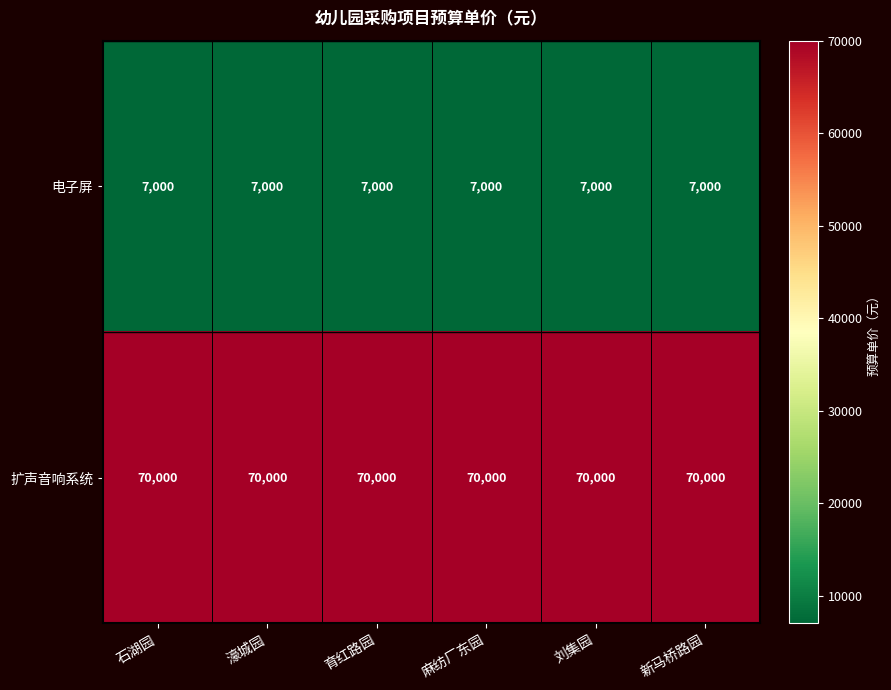

What is the sum of all 电子屏 values?

42000